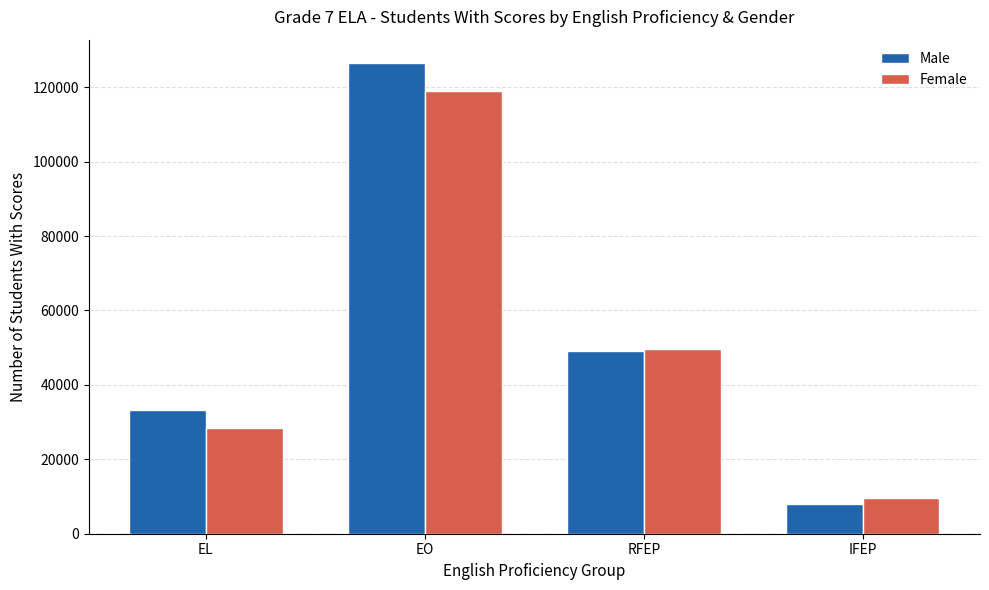

Rank the series by their average value, from lowest to highest.

Female, Male